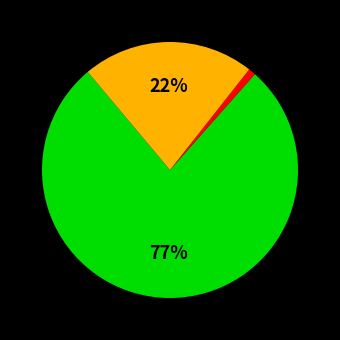

Is there a majority slice in this chart?

Yes